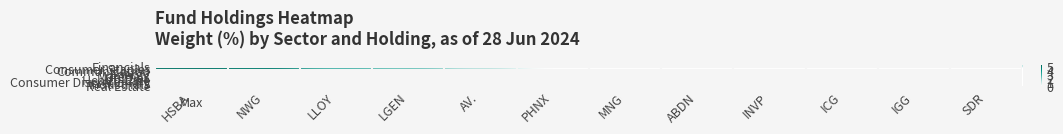

Reading right to left, what are all the values shown in this chart?

Financials: SDR=1.0	IGG=1.2	ICG=1.4	INVP=1.5	ABDN=1.6	MNG=2.2	PHNX=2.3	AV.=3.4	LGEN=3.7	LLOY=3.9	NWG=4.1	HSBA=5.2
Consumer Staples: SDR=0.0	IGG=0.0	ICG=0.0	INVP=0.0	ABDN=0.0	MNG=0.0	PHNX=0.0	AV.=1.2	LGEN=2.3	LLOY=2.8	NWG=4.7	HSBA=4.9
Communication: SDR=0.0	IGG=0.0	ICG=0.0	INVP=0.0	ABDN=0.0	MNG=0.0	PHNX=0.0	AV.=0.0	LGEN=0.0	LLOY=1.6	NWG=3.1	HSBA=4.7
Energy: SDR=0.0	IGG=0.0	ICG=0.0	INVP=0.0	ABDN=0.0	MNG=0.0	PHNX=0.0	AV.=0.0	LGEN=0.0	LLOY=1.0	NWG=3.2	HSBA=3.3
Materials: SDR=0.0	IGG=0.0	ICG=0.0	INVP=0.0	ABDN=0.0	MNG=0.0	PHNX=0.0	AV.=0.0	LGEN=0.0	LLOY=1.5	NWG=1.8	HSBA=4.3
Utilities: SDR=0.0	IGG=0.0	ICG=0.0	INVP=0.0	ABDN=0.0	MNG=0.0	PHNX=0.0	AV.=0.0	LGEN=1.4	LLOY=1.5	NWG=2.6	HSBA=3.1
Health Care: SDR=0.0	IGG=0.0	ICG=0.0	INVP=0.0	ABDN=0.0	MNG=0.0	PHNX=0.0	AV.=0.0	LGEN=0.0	LLOY=0.0	NWG=0.0	HSBA=2.0
Consumer Discretionary: SDR=0.0	IGG=0.0	ICG=0.0	INVP=0.0	ABDN=0.0	MNG=0.0	PHNX=0.0	AV.=0.0	LGEN=0.0	LLOY=1.3	NWG=1.4	HSBA=1.8
Industrials: SDR=0.0	IGG=0.0	ICG=0.0	INVP=0.0	ABDN=0.0	MNG=0.0	PHNX=0.0	AV.=0.0	LGEN=0.0	LLOY=0.0	NWG=0.0	HSBA=1.5
Real Estate: SDR=0.0	IGG=0.0	ICG=0.0	INVP=0.0	ABDN=0.0	MNG=0.0	PHNX=0.0	AV.=0.0	LGEN=0.0	LLOY=0.0	NWG=1.4	HSBA=1.4